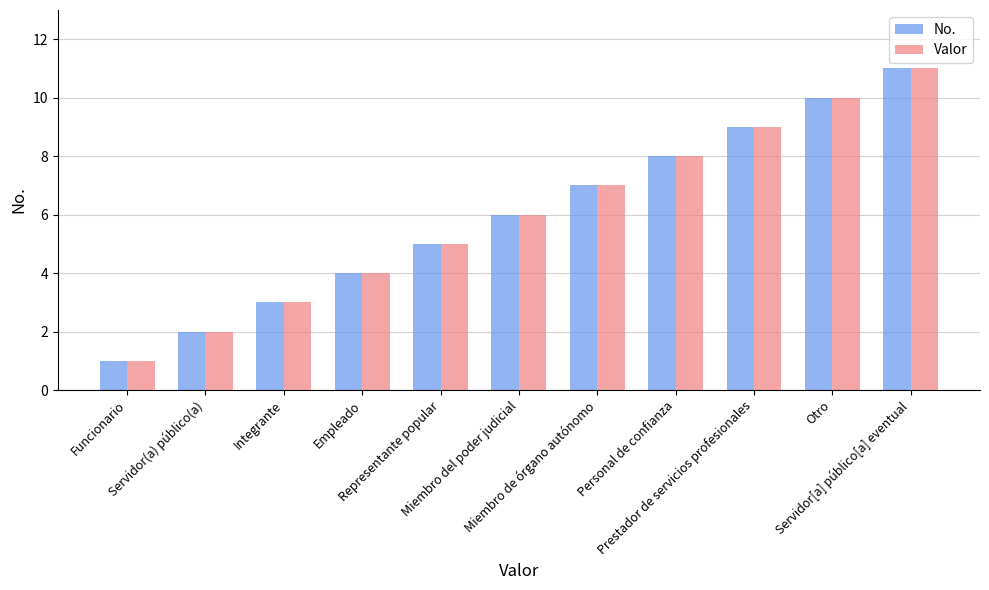

What is the difference between the maximum and second lowest values in the No. series?

9